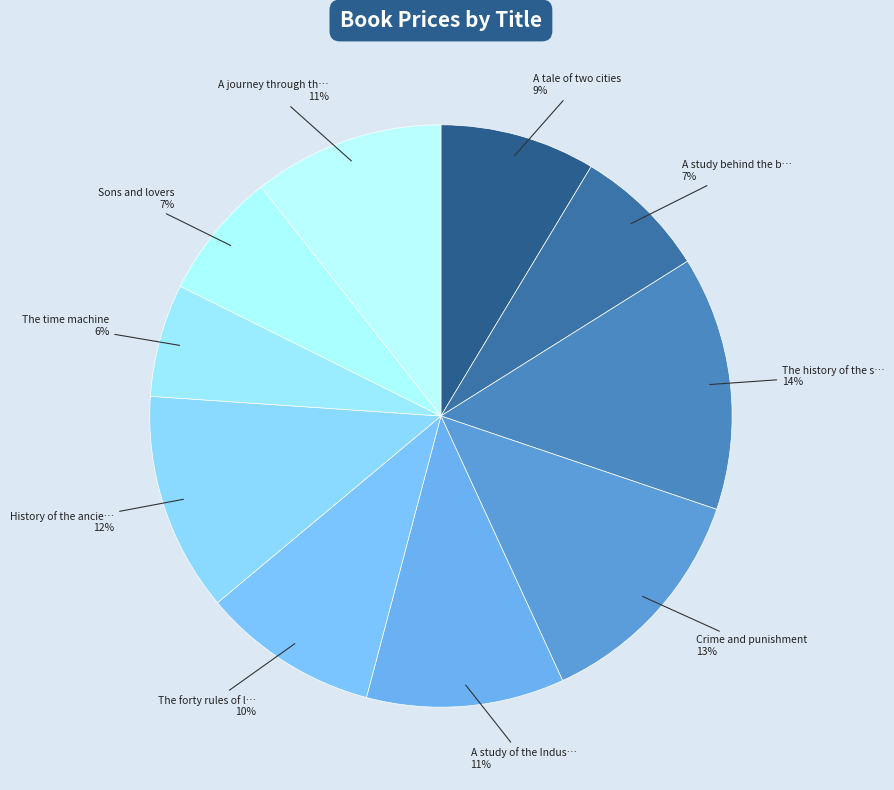

To the nearest percent, what is the average slice percentage?

10%